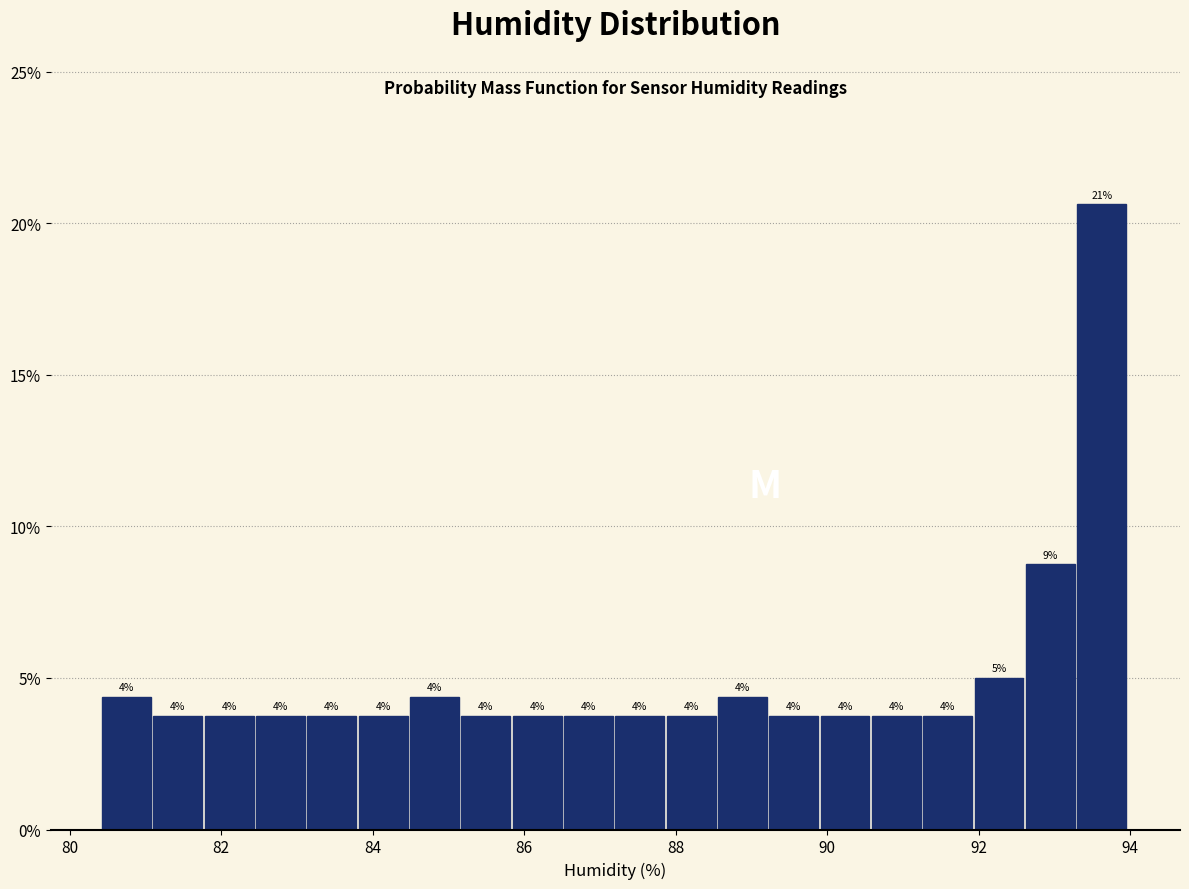

Read against the x-axis, roughly where is the centre of the tallest bar?

93.6